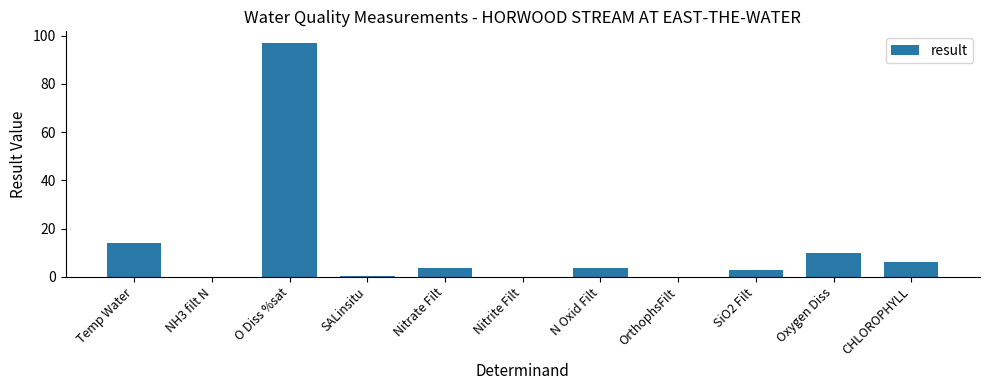

The chart shows a value of 6.0 at CHLOROPHYLL. True or false?

True